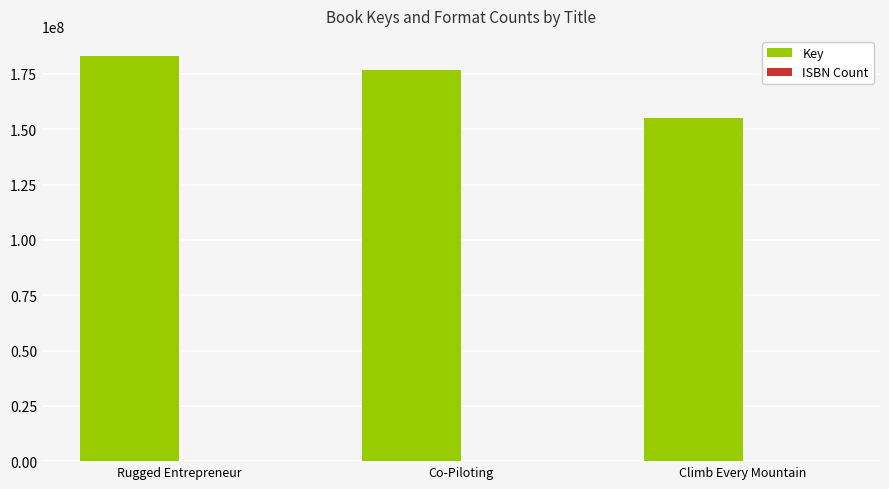

How many data points does each series have?

3